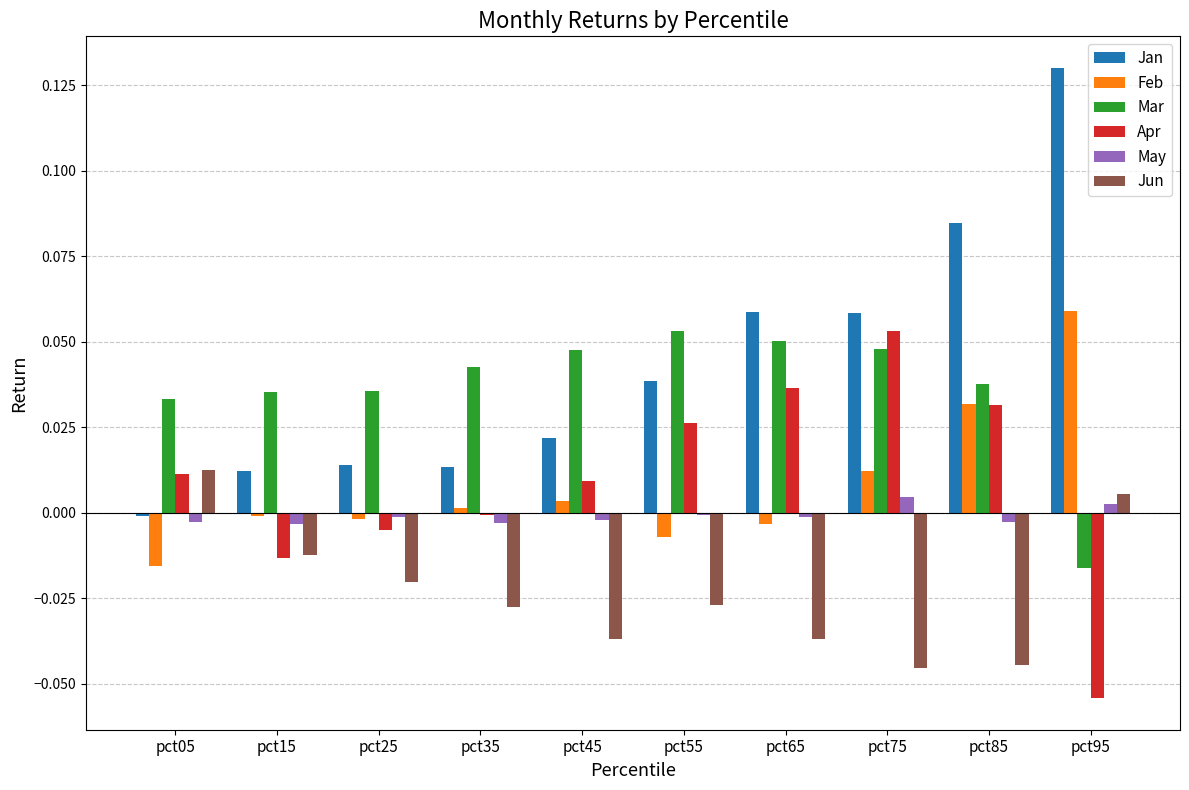

Is it true that Feb equals -0.0 at pct55?

True